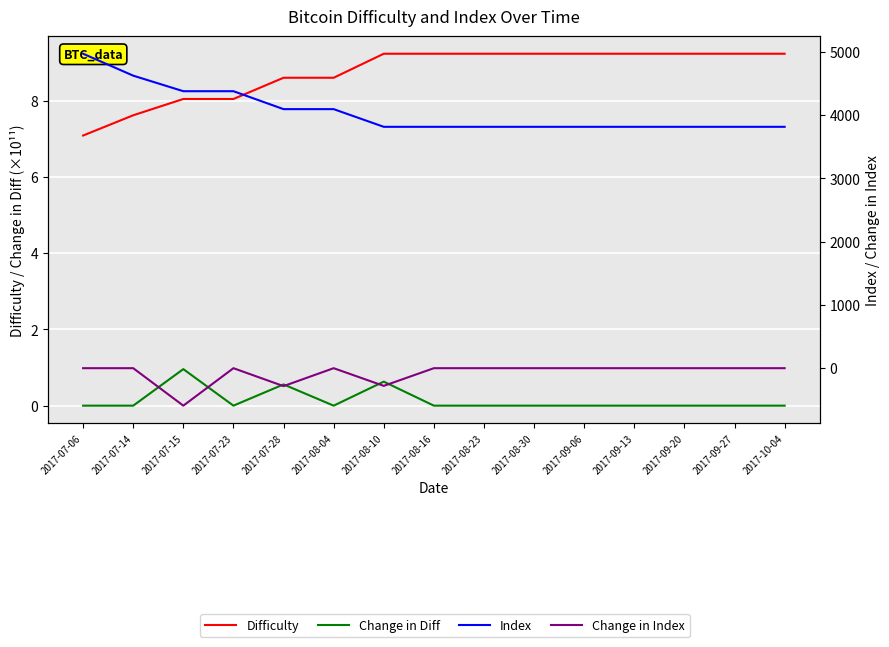

List the labels in order of Index value, largest first.

2017-07-06, 2017-07-14, 2017-07-15, 2017-07-23, 2017-07-28, 2017-08-04, 2017-08-10, 2017-08-16, 2017-08-23, 2017-08-30, 2017-09-06, 2017-09-13, 2017-09-20, 2017-09-27, 2017-10-04